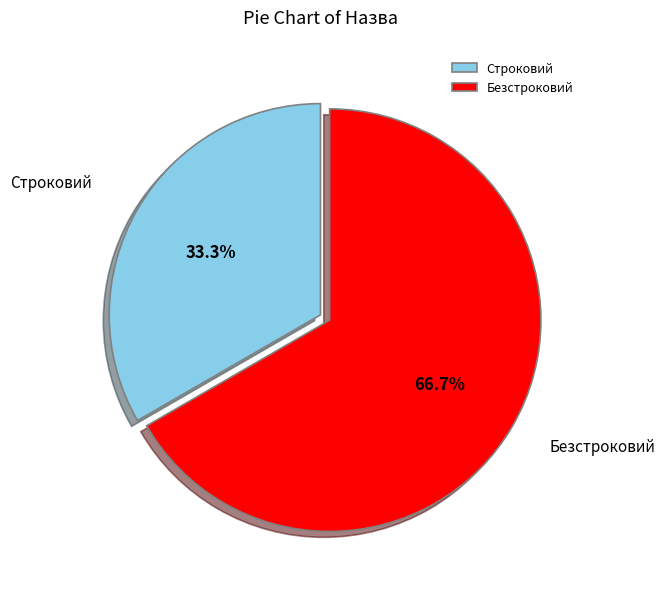

Which category accounts for the majority?

Безстроковий